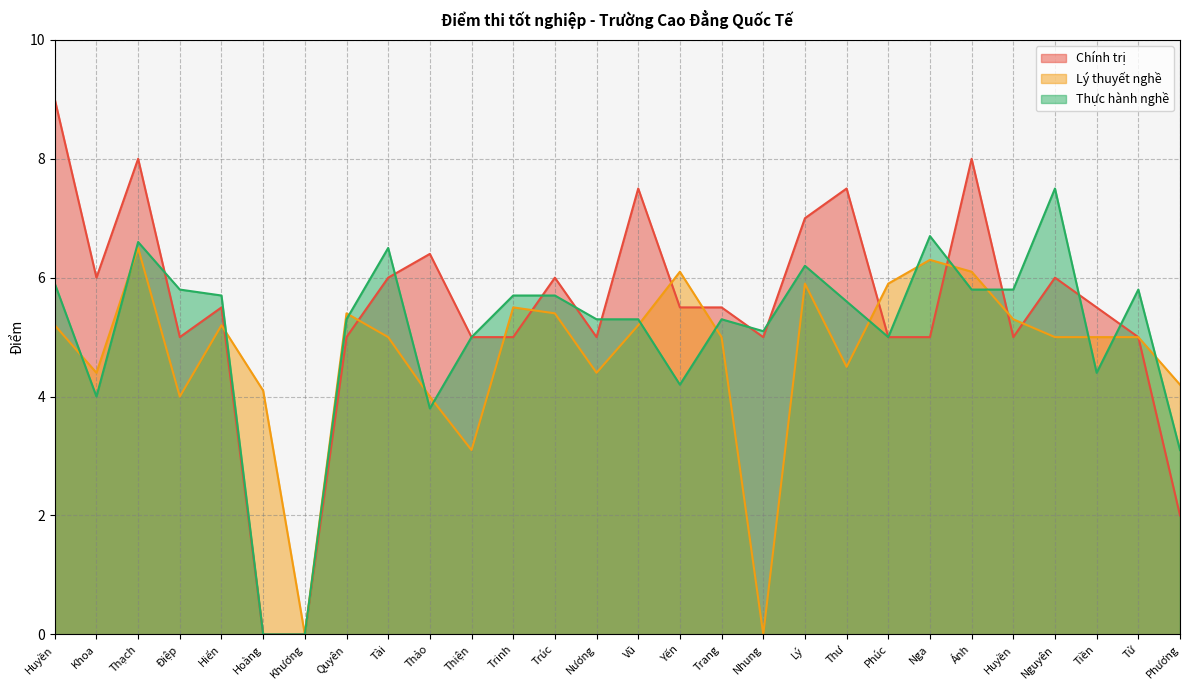

How many intersections are there between Chính trị and Lý thuyết nghề?

10